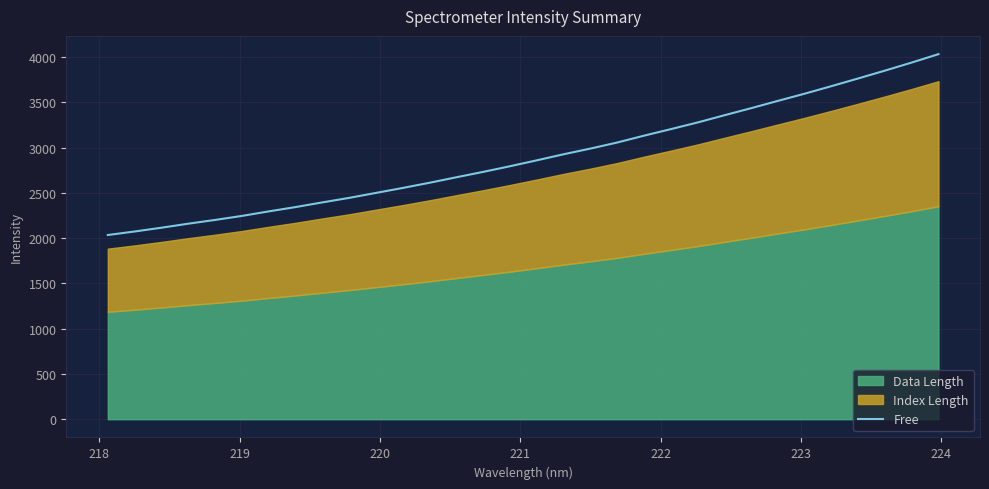

What is the highest value of the Free series?

4033.3